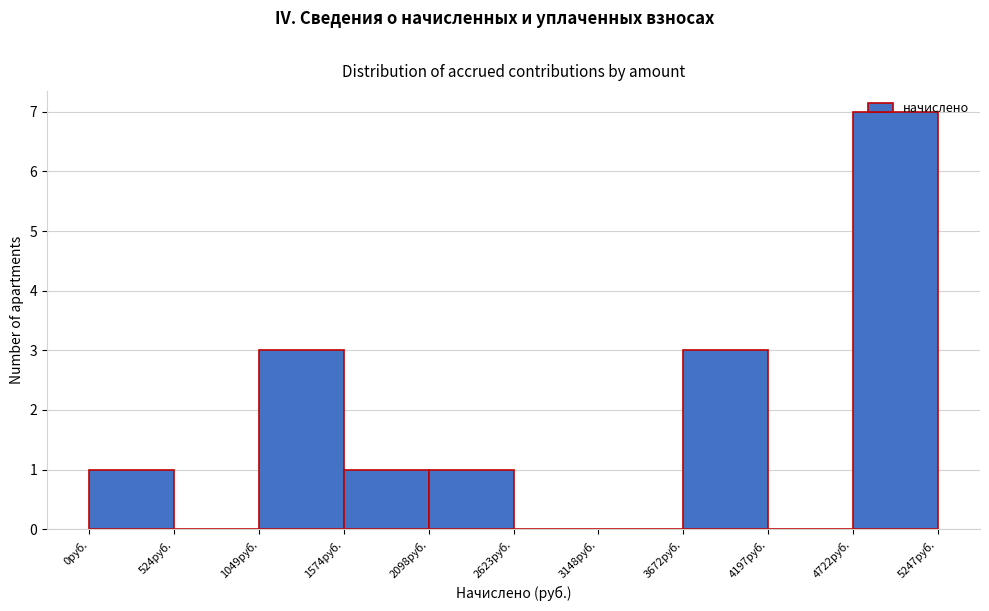

How tall is the bar that spans 4700 to 5200 on the x-axis? Neither the bar edges nor the heights are printed on the chart, so give them approximately, as read against the axes.

7